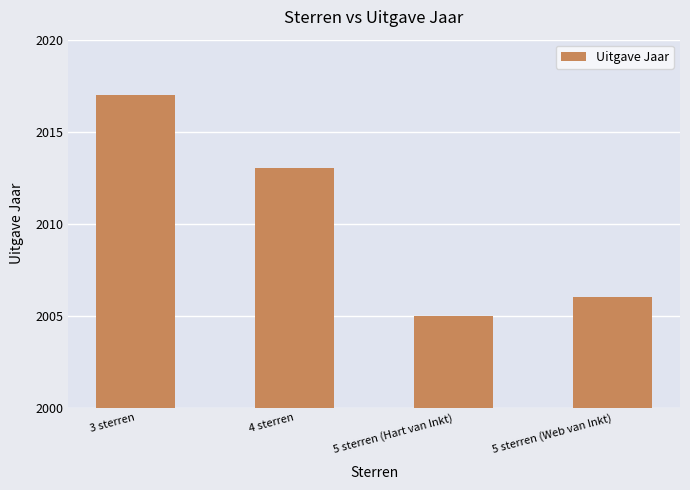

What is the minimum value shown in the chart?

2005